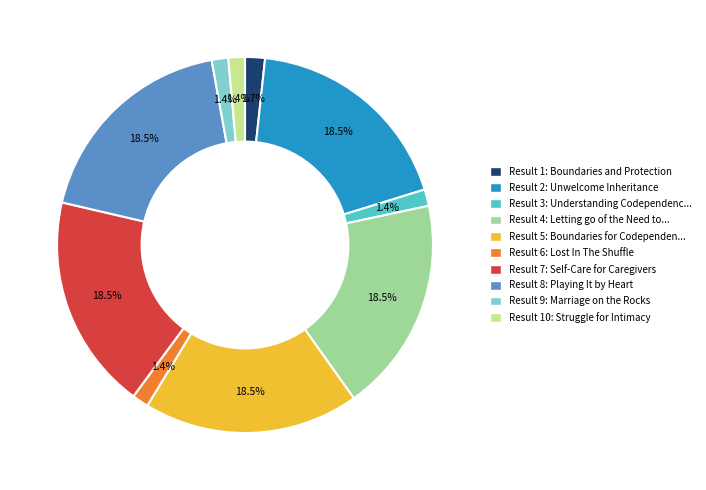

Is there a majority slice in this chart?

No